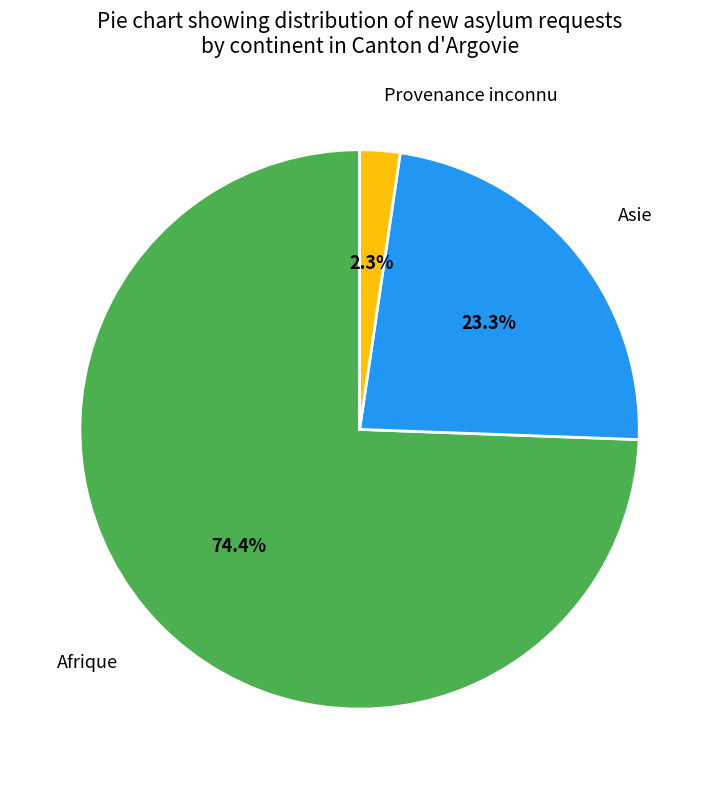

Combined, do Asie and Afrique account for over 50%?

Yes